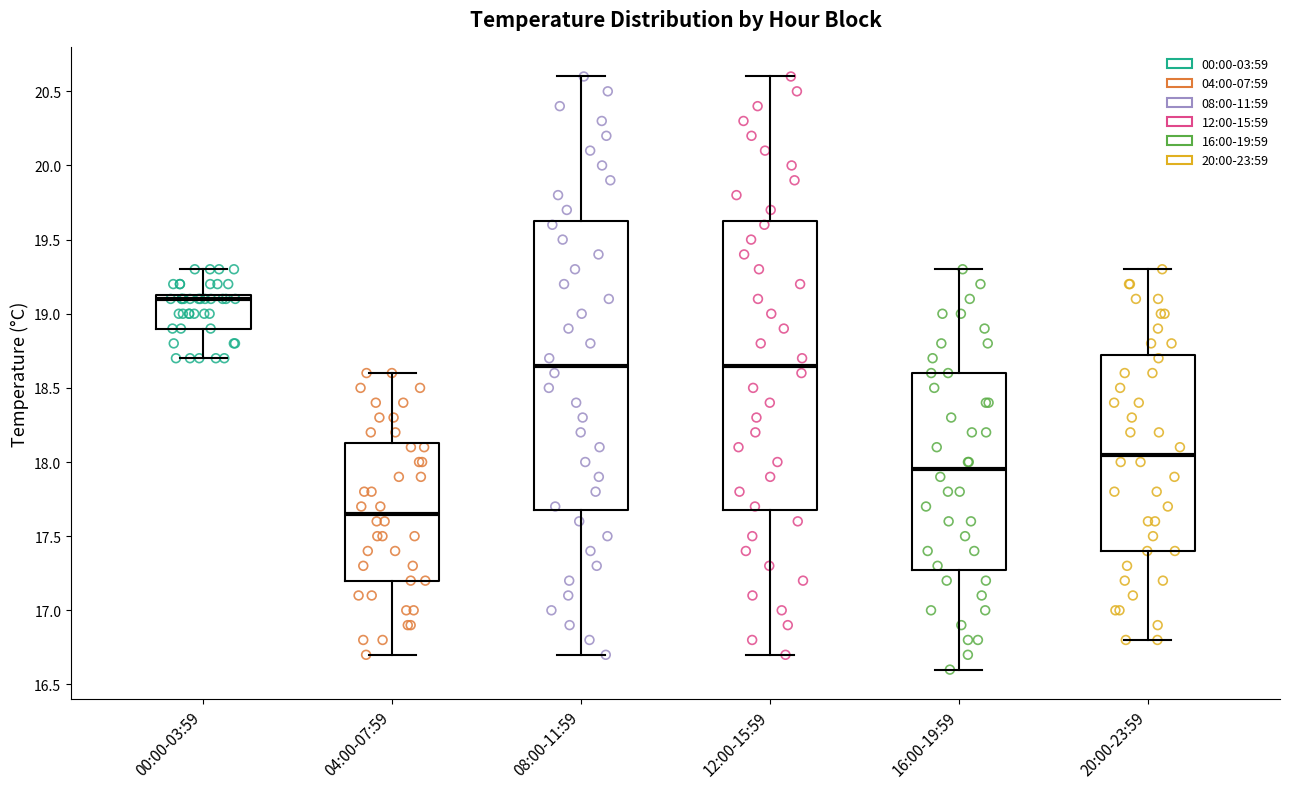

Where is the lower edge of the box for 04:00-07:59 on the y-axis? The values are not printed on the chart, so give them approximately, as read against the axis.

17.20